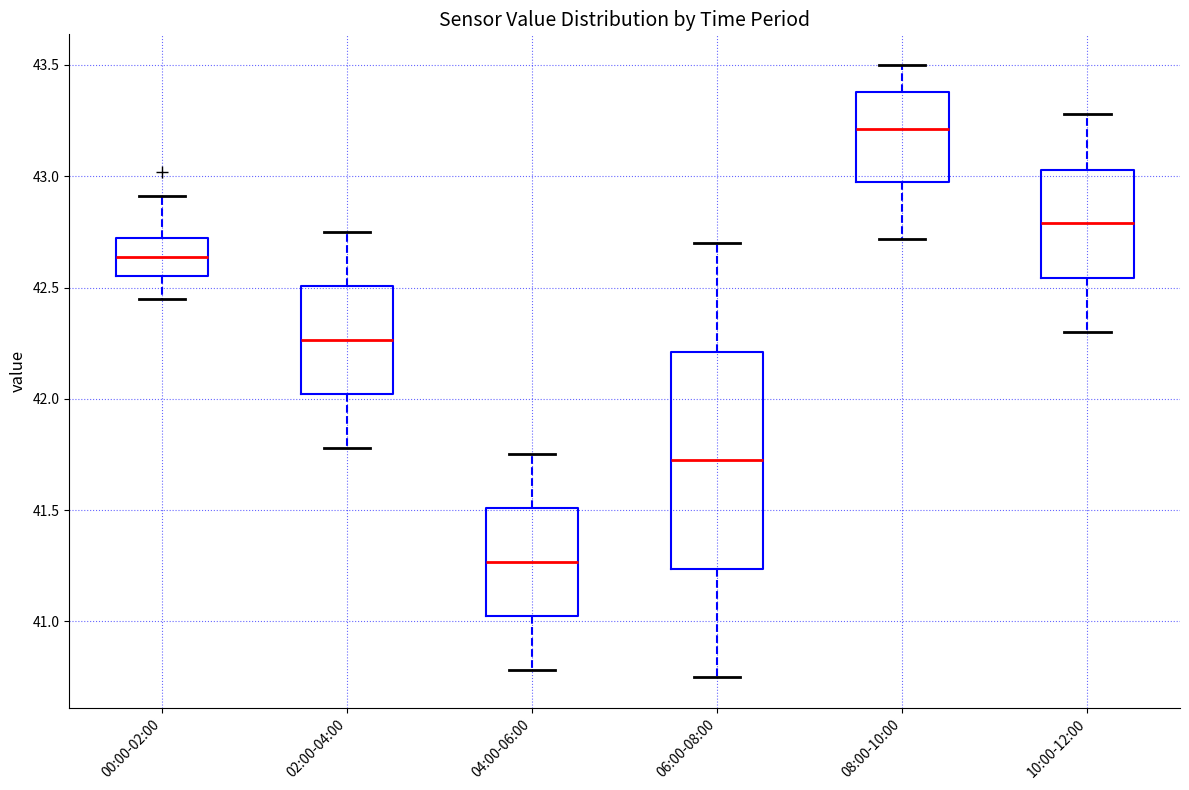

Where is the upper edge of the box for 02:00-04:00 on the y-axis? The values are not printed on the chart, so give them approximately, as read against the axis.

42.50